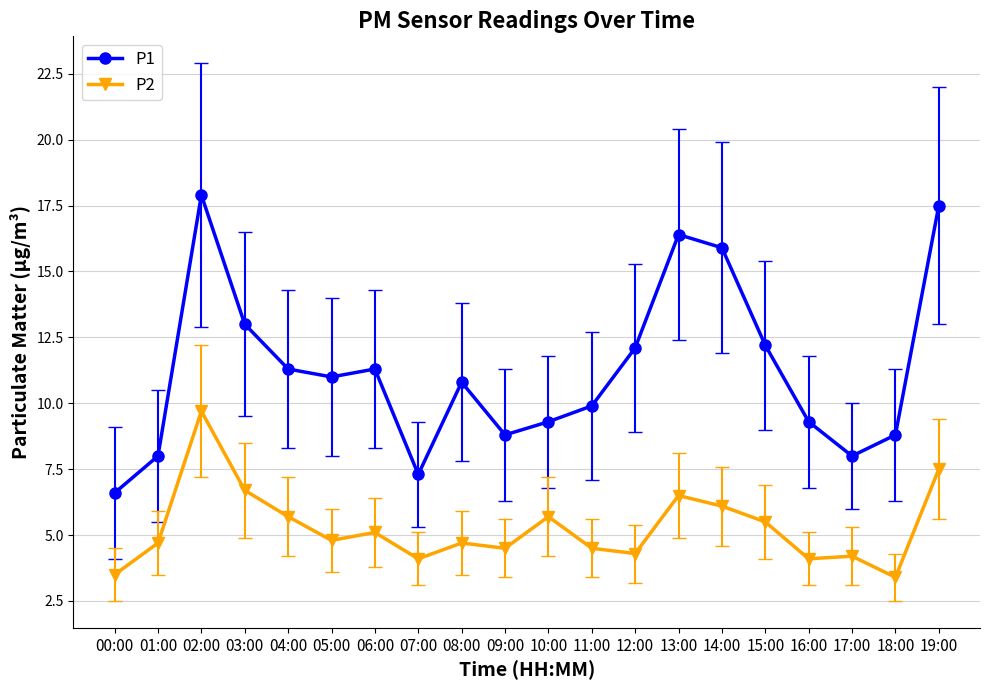

What is the sum of the P2 values at 14:00 and 16:00?

10.2